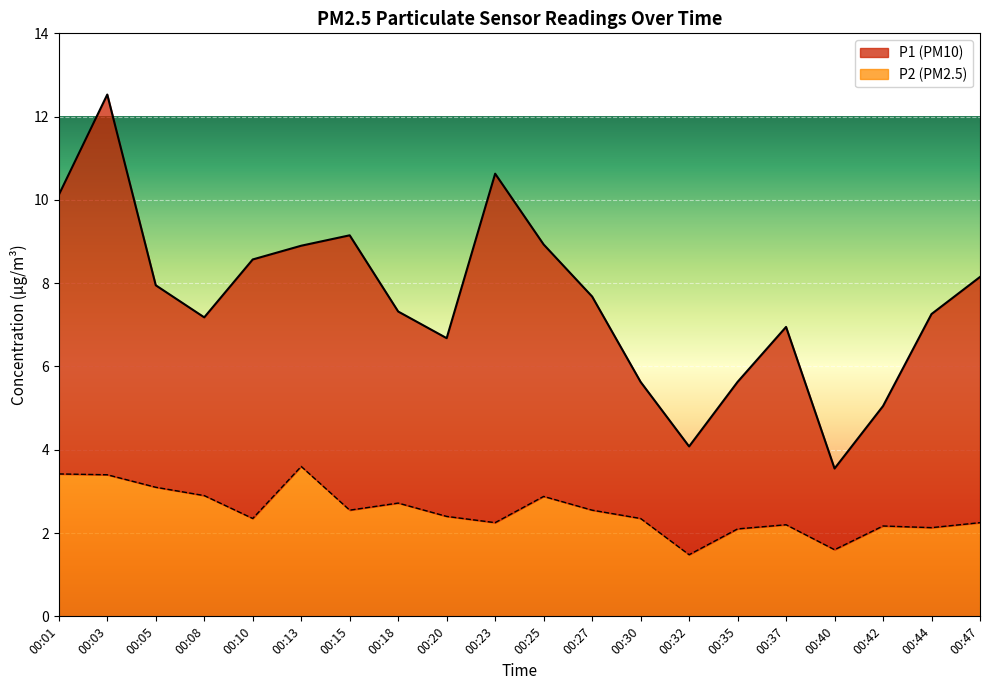

Approximately how many times larger is the value at 00:15 compared to 00:01?

0.7